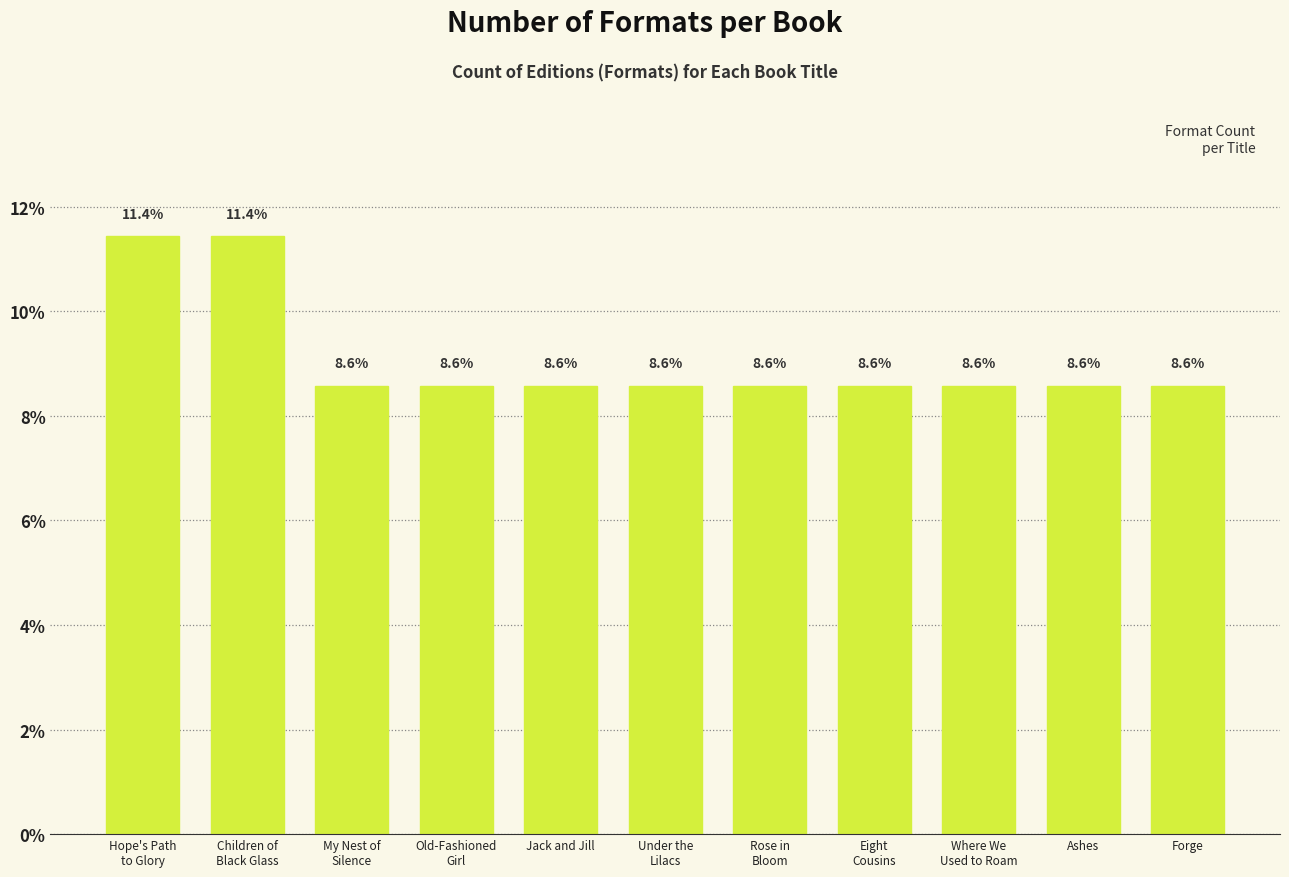

What is the label of the 10th bar from the right?

Children of
Black Glass